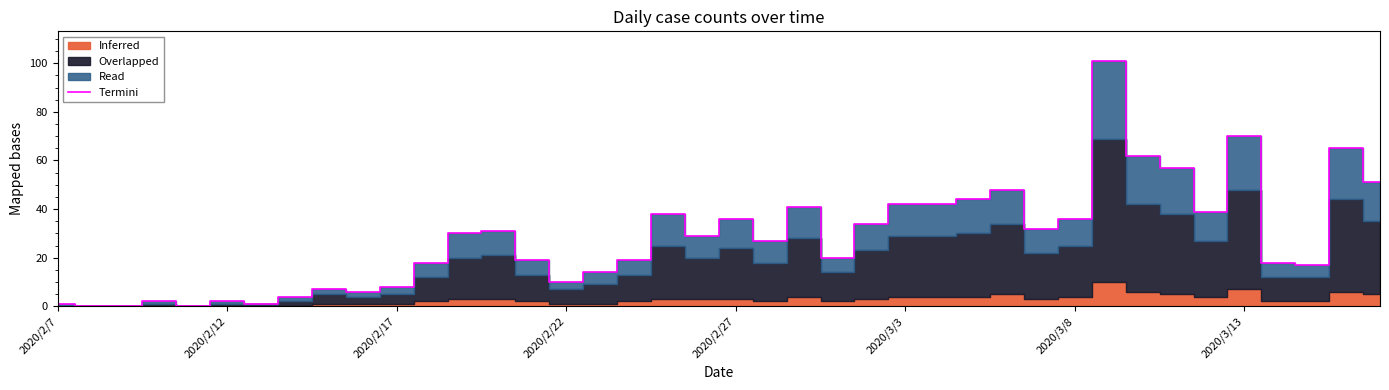

Where does the data first go above 29?

12